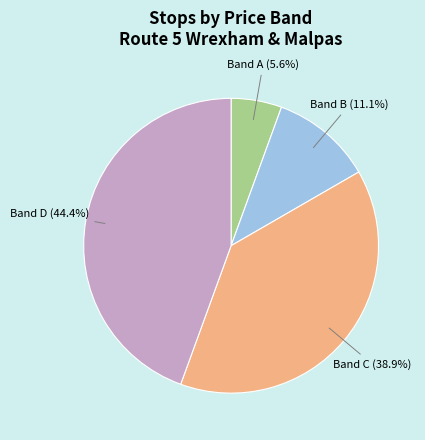

Is there a majority slice in this chart?

No